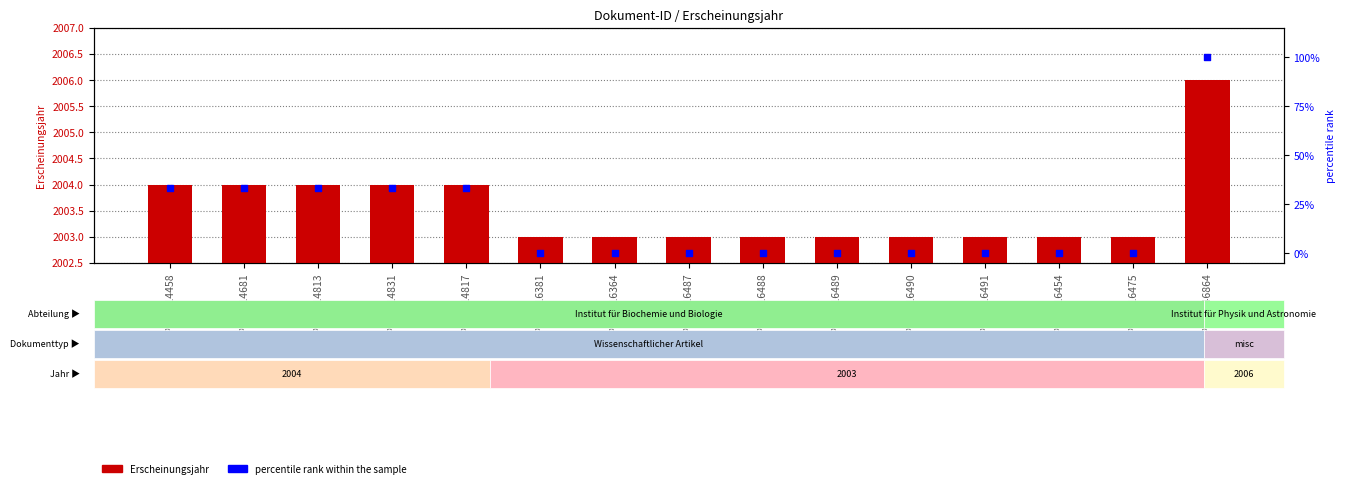

What are all the series names shown in the legend?

Erscheinungsjahr, percentile rank within the sample